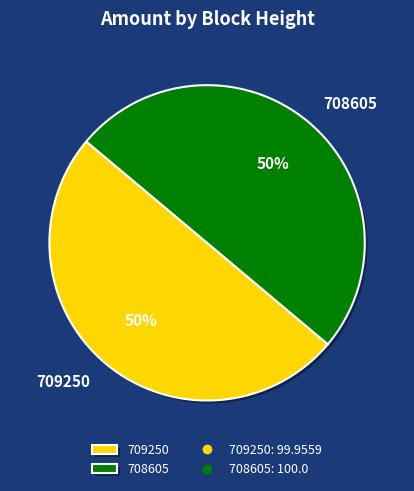

Combined, do 709250 and 708605 account for over 50%?

Yes